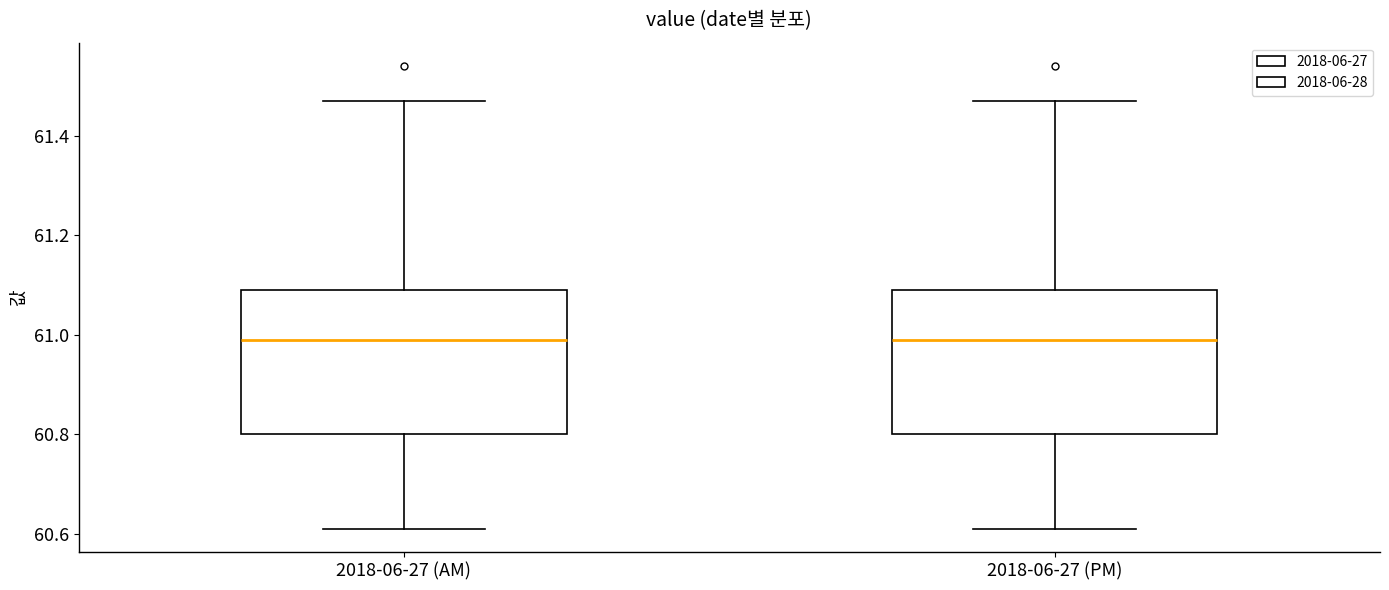

Where does the median line of the box for 2018-06-27 (PM) sit on the y-axis? The values are not printed on the chart, so give them approximately, as read against the axis.

61.00